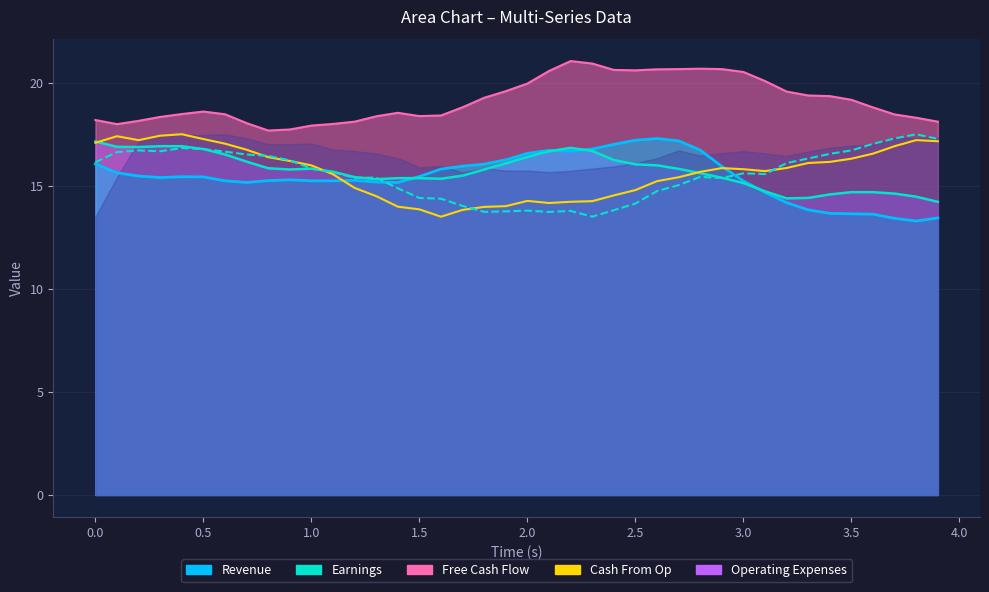

At which label is Earnings closest to 15?

3.0